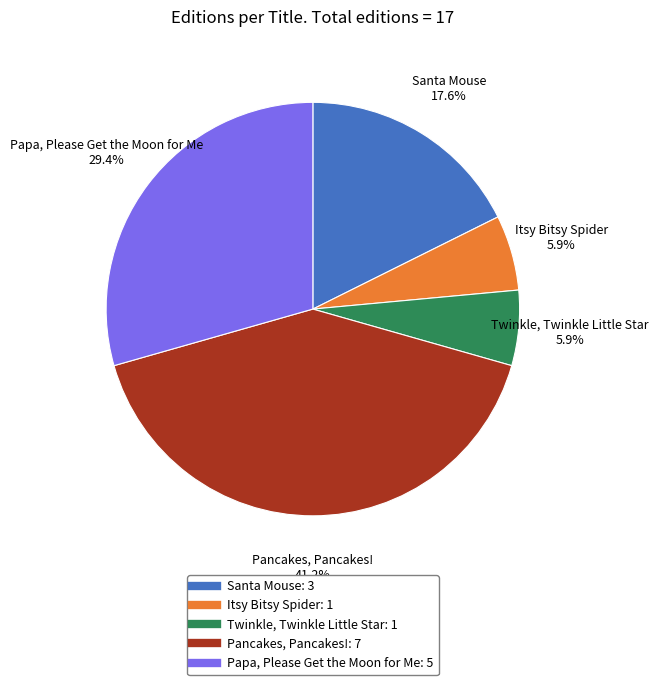

What portion of the pie excludes Twinkle, Twinkle Little Star?

94.1%